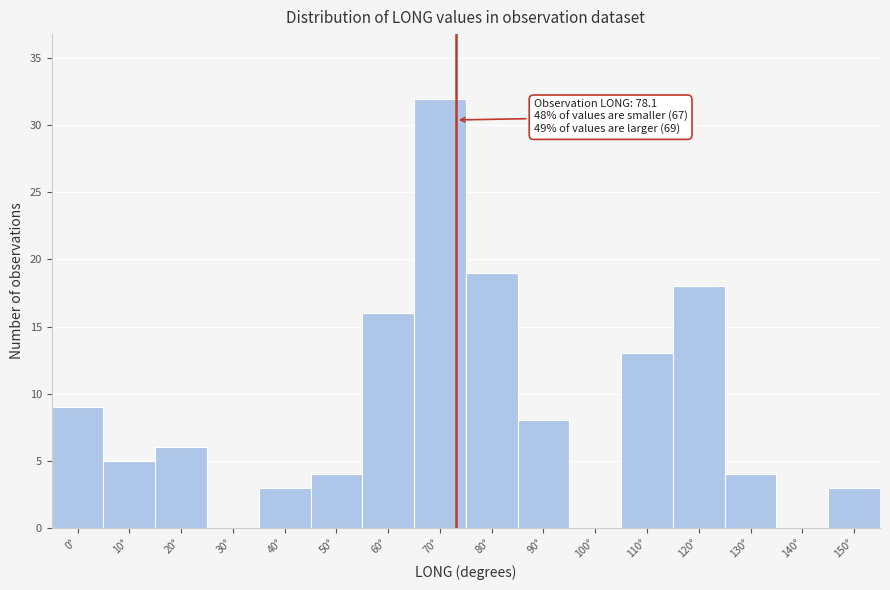

Reading right to left, extract all data points from this chart.

150°=3	140°=0	130°=4	120°=18	110°=13	100°=0	90°=8	80°=19	70°=32	60°=16	50°=4	40°=3	30°=0	20°=6	10°=5	0°=9